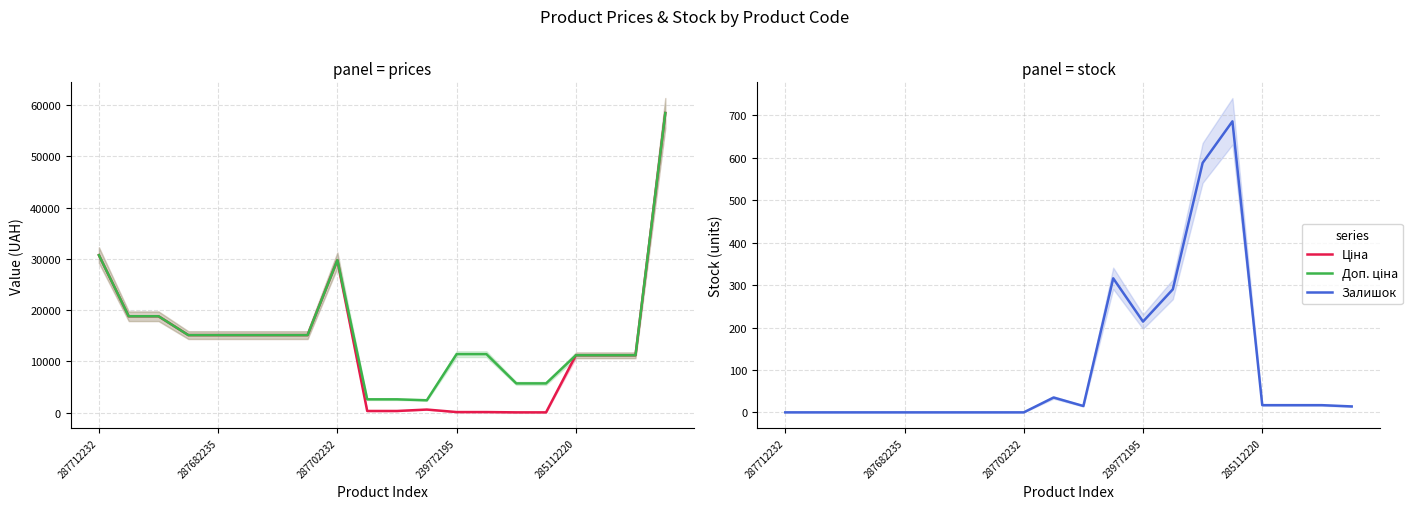

At which label does Ціна reach its peak?

19